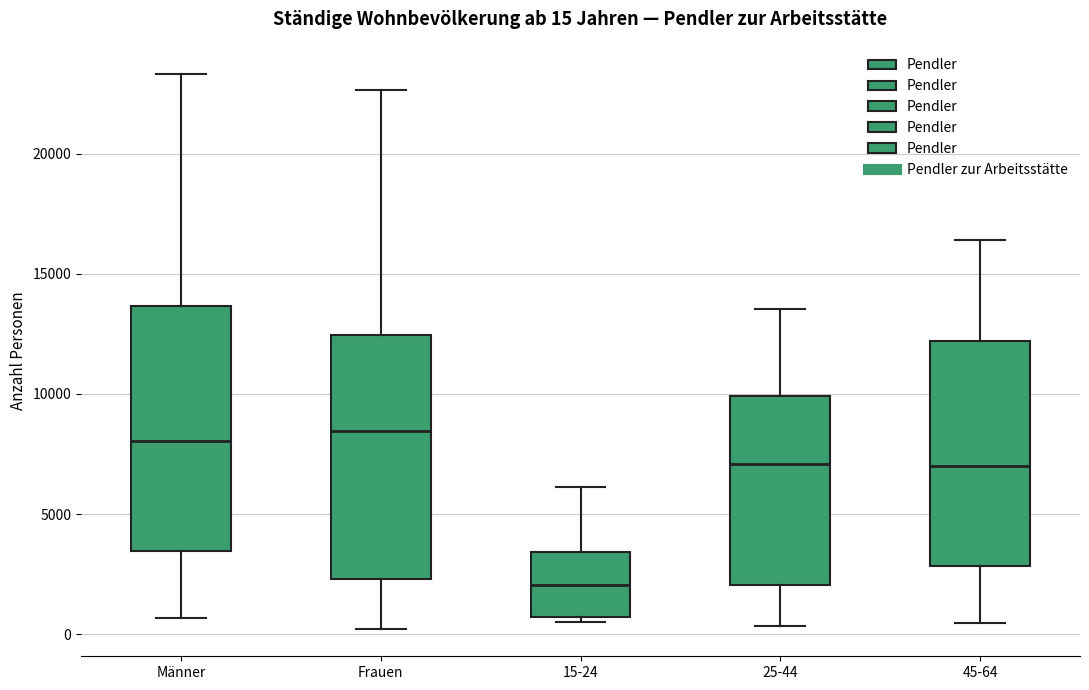

Which box's median line is the lowest?

15-24